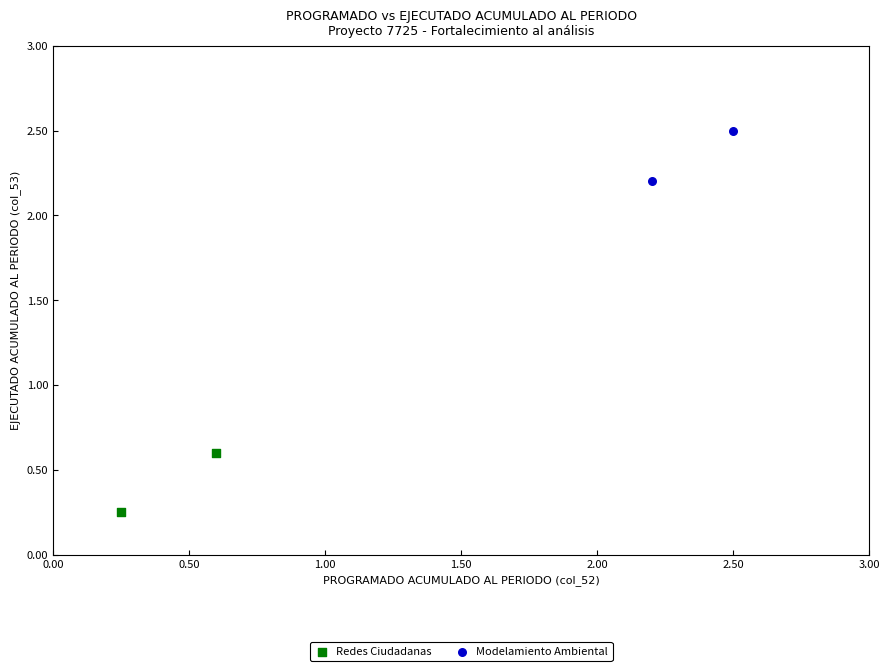

Which series reaches the maximum Y coordinate?

Modelamiento Ambiental